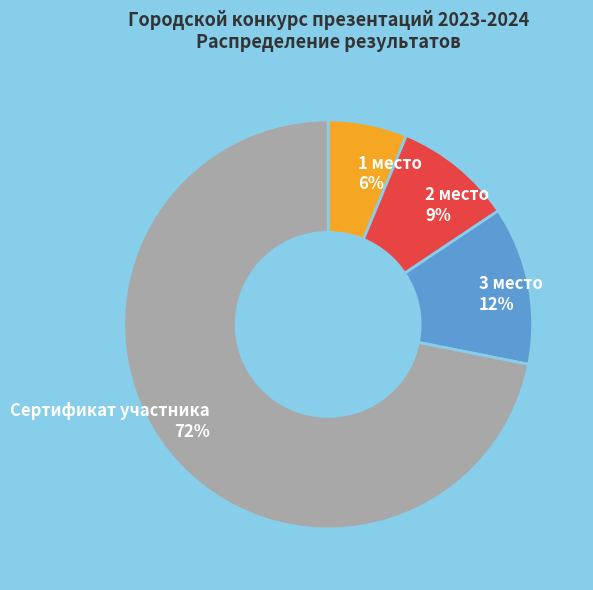

Do 3 место and Сертификат участника together represent more than half of the pie?

Yes